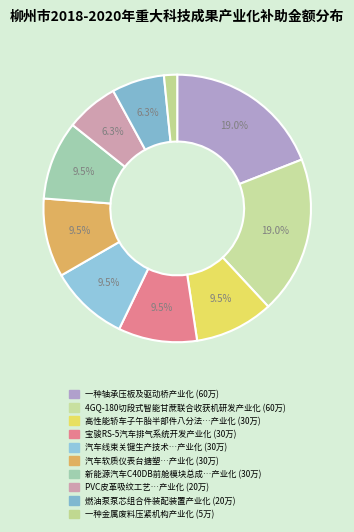

Count the number of slices in the pie.

10